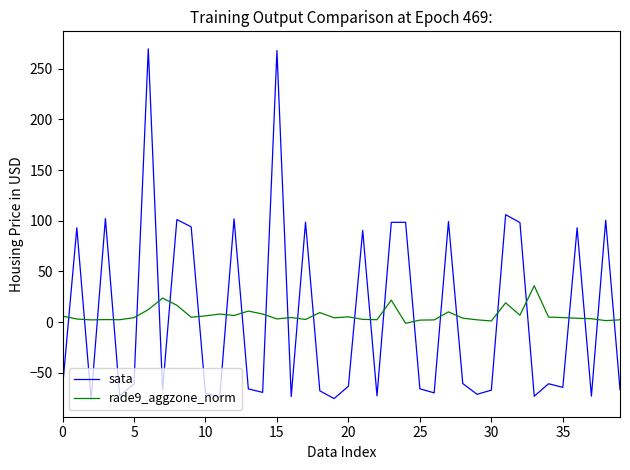

Rank the series by their maximum value, from lowest to highest.

rade9_aggzone_norm, sata